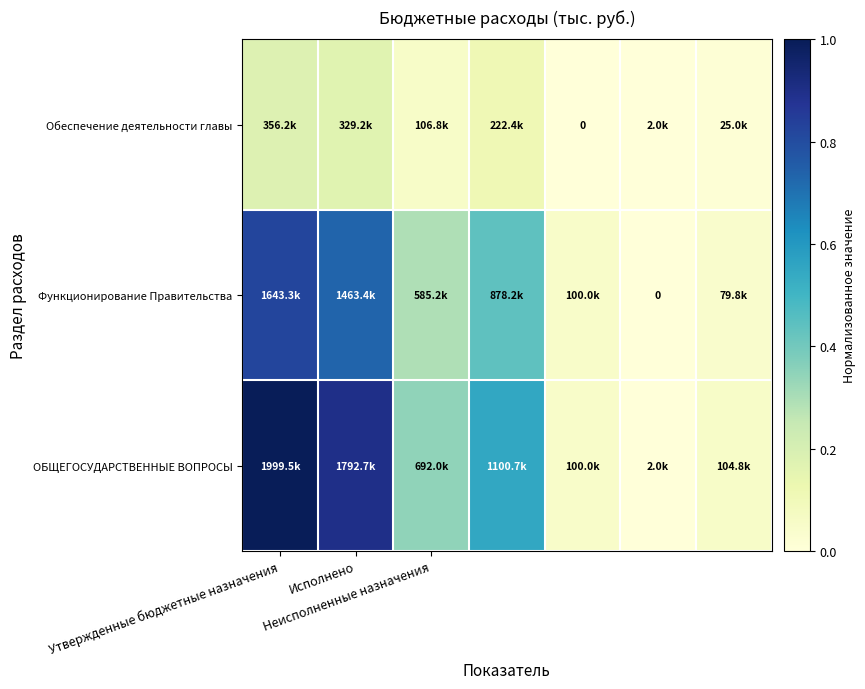

Is the value of Функционирование Правительства at Утвержденные бюджетные назначения greater than the value of Обеспечение деятельности главы at Неисполненные назначения?

Yes